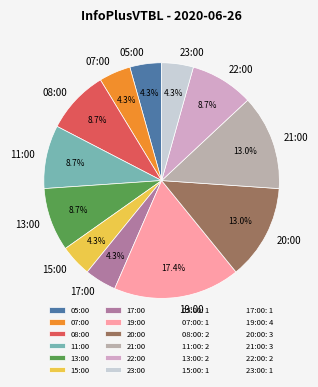

Is 11:00 the majority of the pie?

No